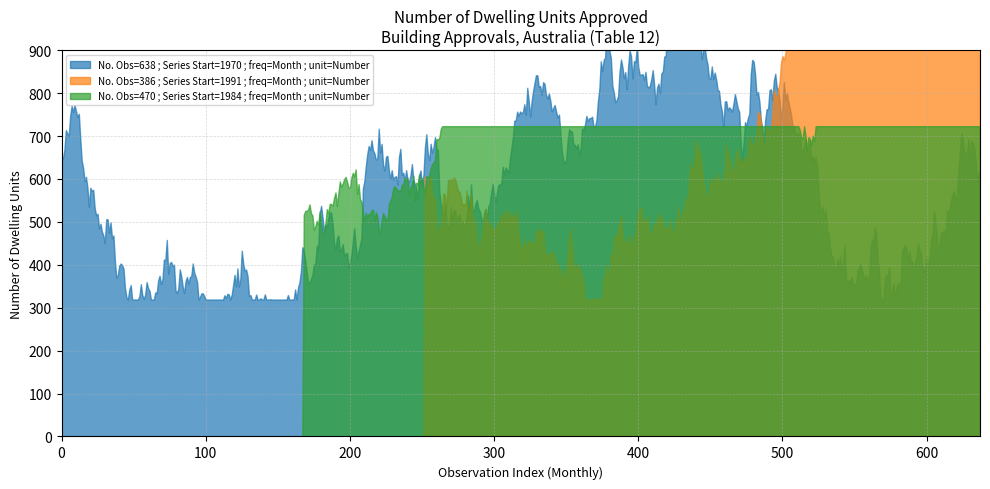

How many series are shown in this chart?

3